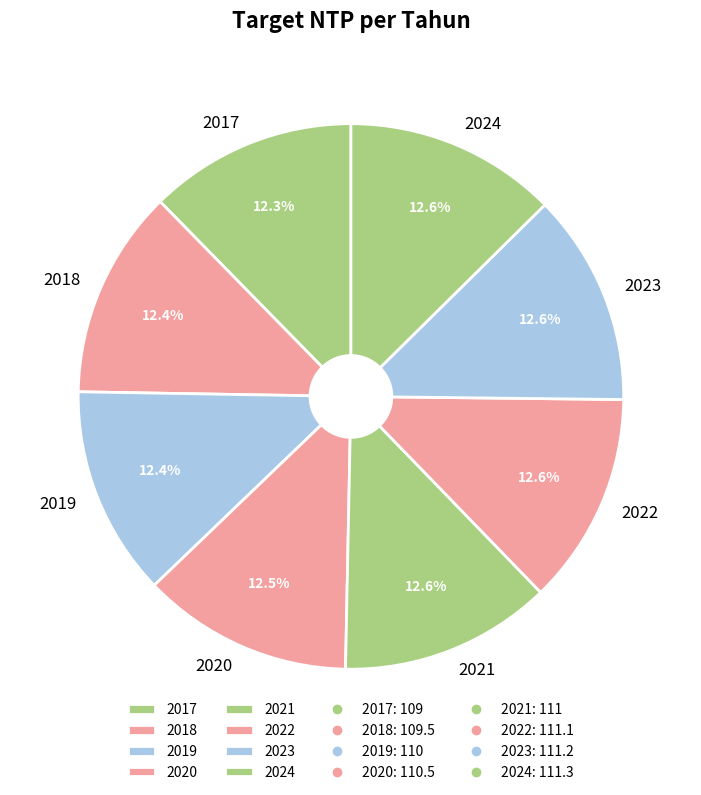

To the nearest percent, what percentage of the pie is 2023?

13%